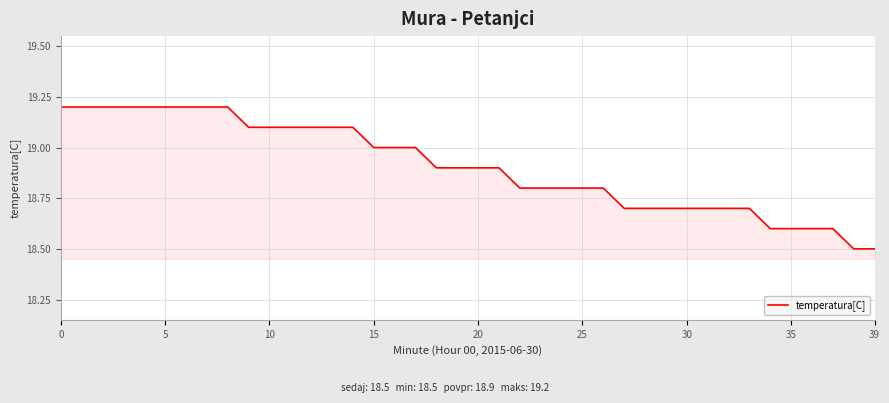

What is the smallest value displayed?

18.5